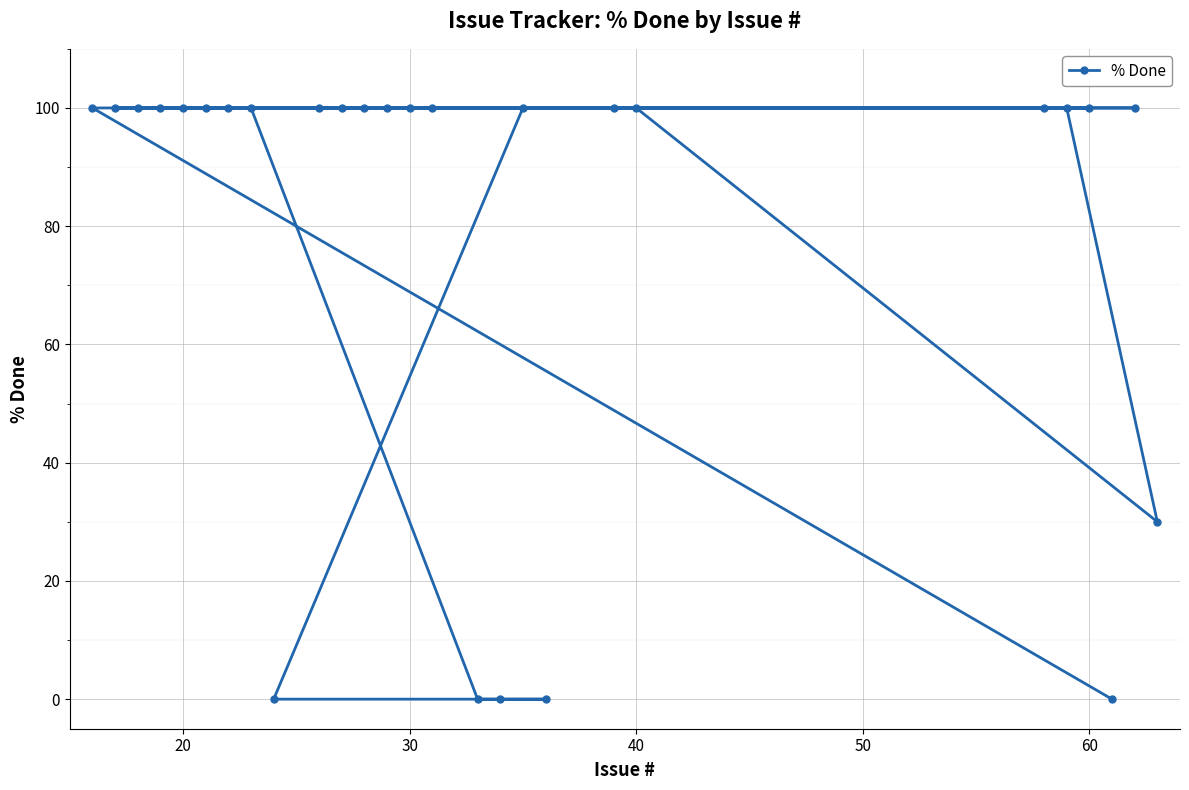

What is the greatest value displayed?

100